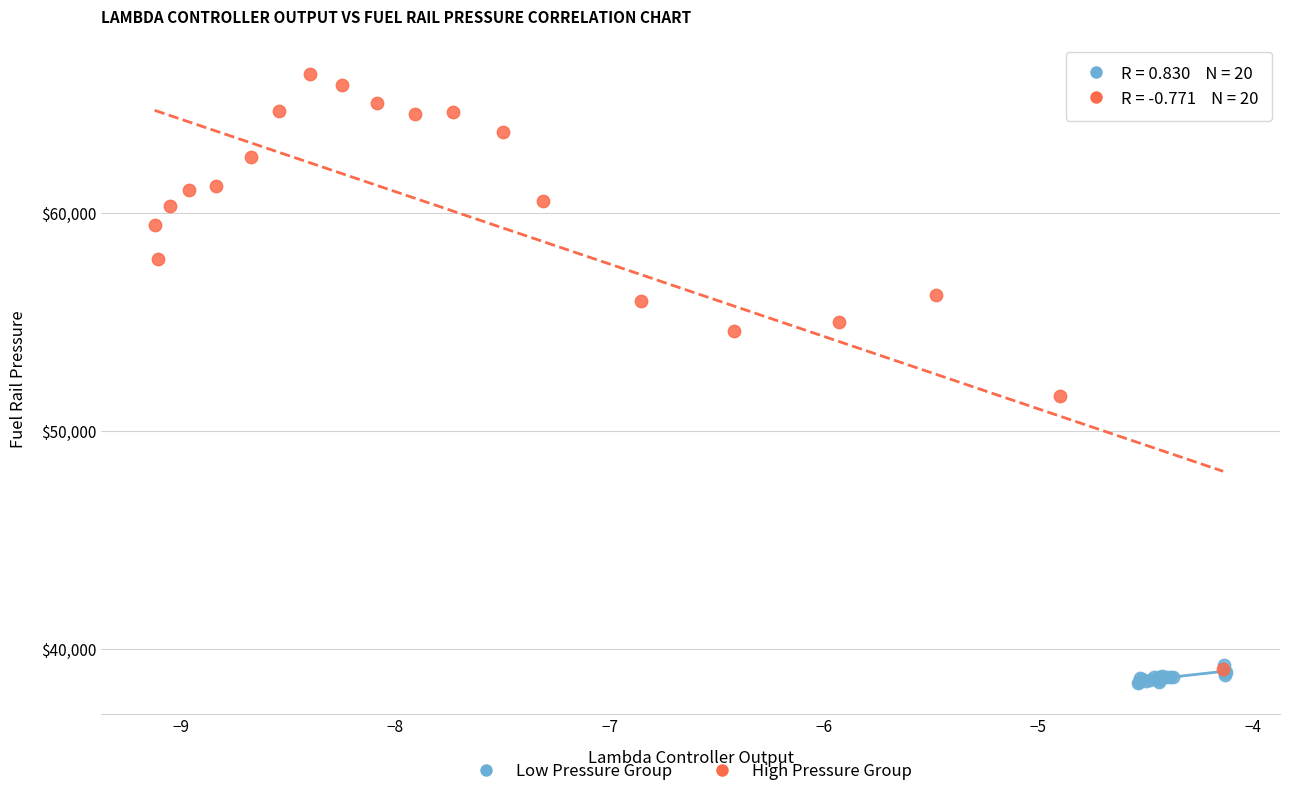

Which series reaches the maximum Y coordinate?

High Pressure Group